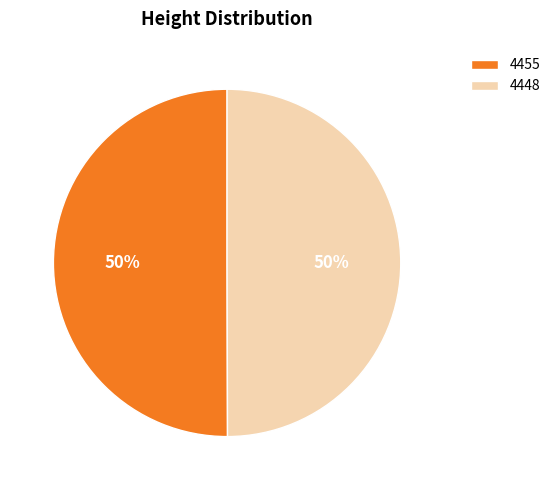

Is it true that 4448 is 65% of the pie?

False